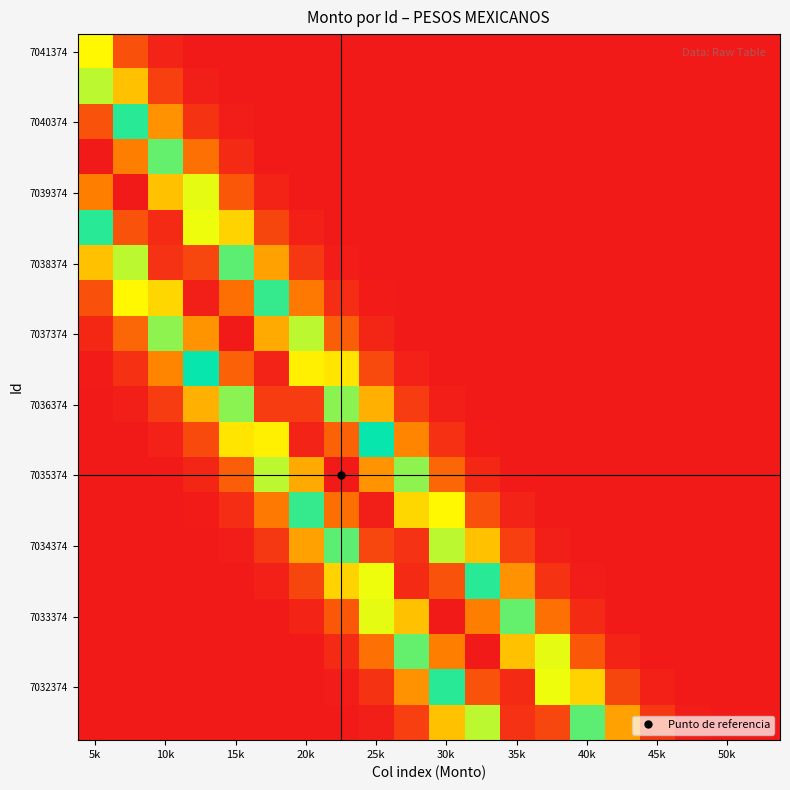

Count the number of data series in this chart.

20